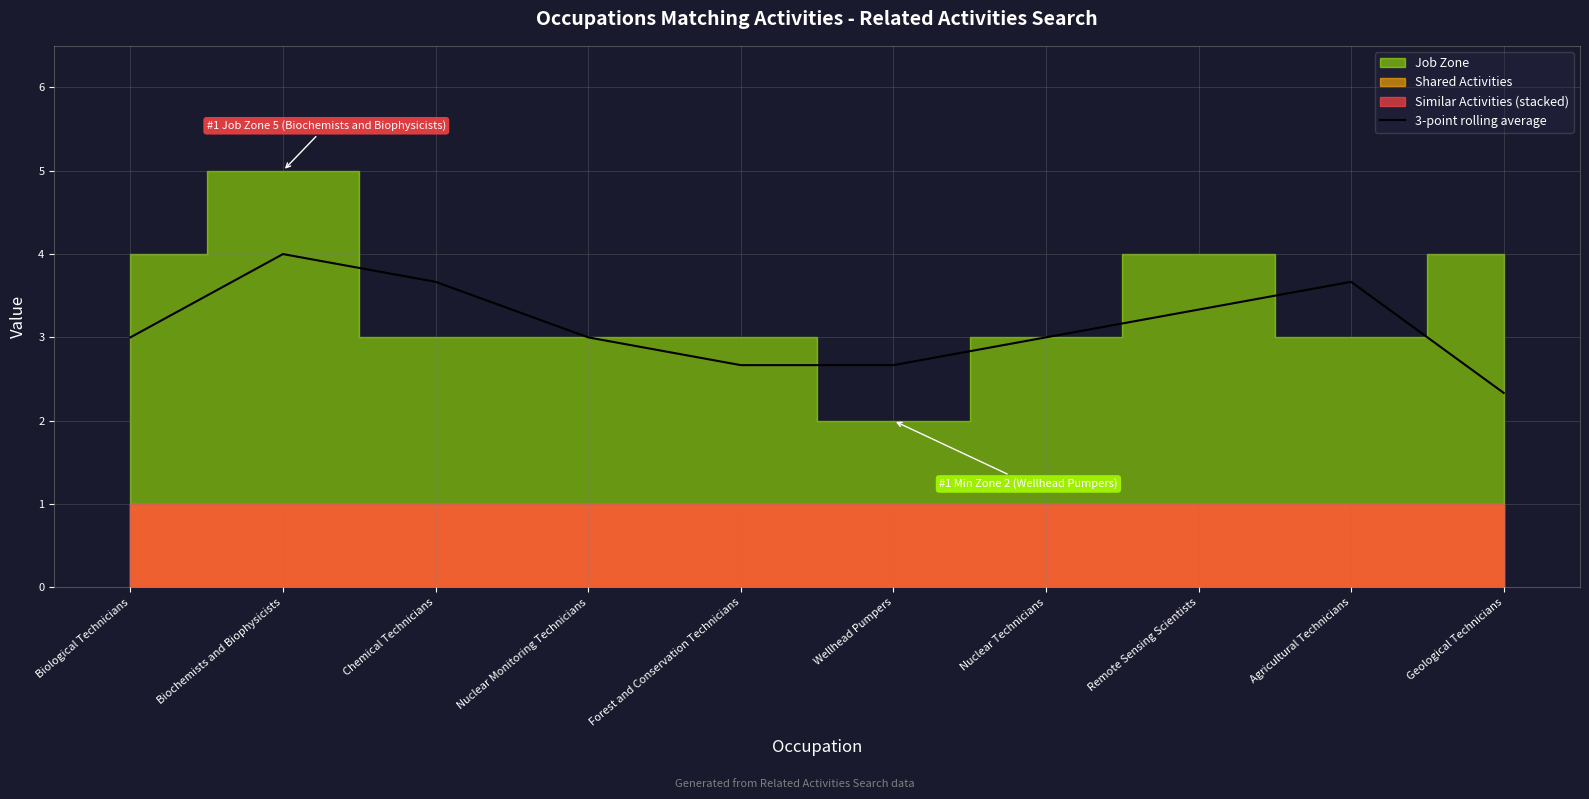

What is the difference between the values at Agricultural Technicians and Wellhead Pumpers?

1.0